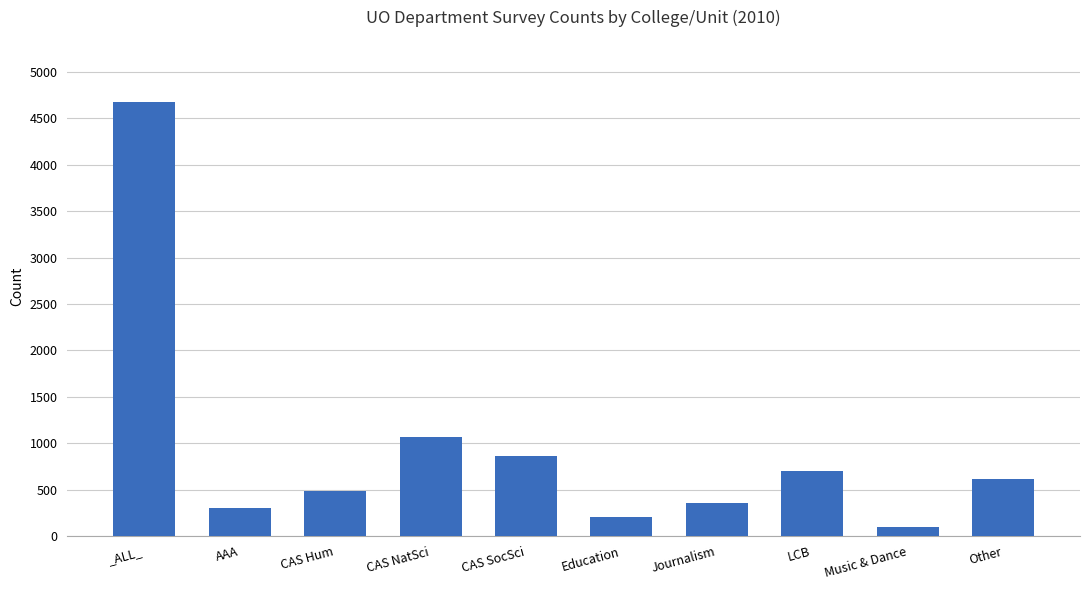

What is the value of the 1st bar from the left?

4674